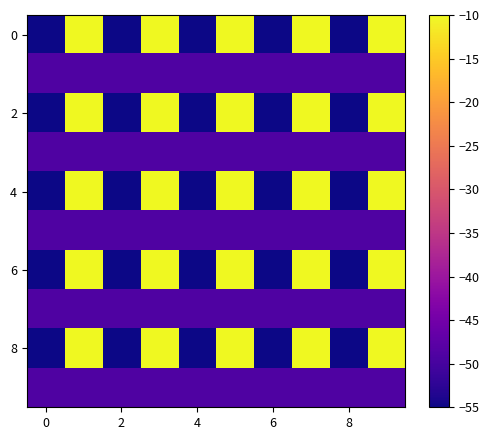

Count the number of data series in this chart.

10